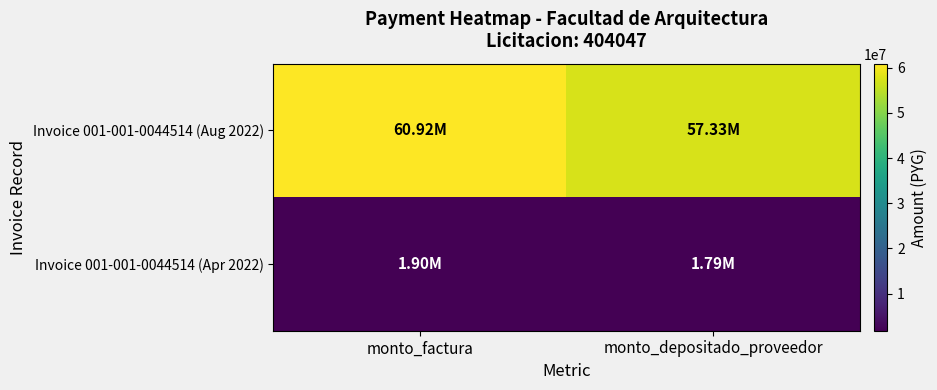

Reading left to right, transcribe all the data shown in this chart.

Invoice 001-001-0044514 (Aug 2022): monto_factura=60917500	monto_depositado_proveedor=57326136
Invoice 001-001-0044514 (Apr 2022): monto_factura=1900000	monto_depositado_proveedor=1787986